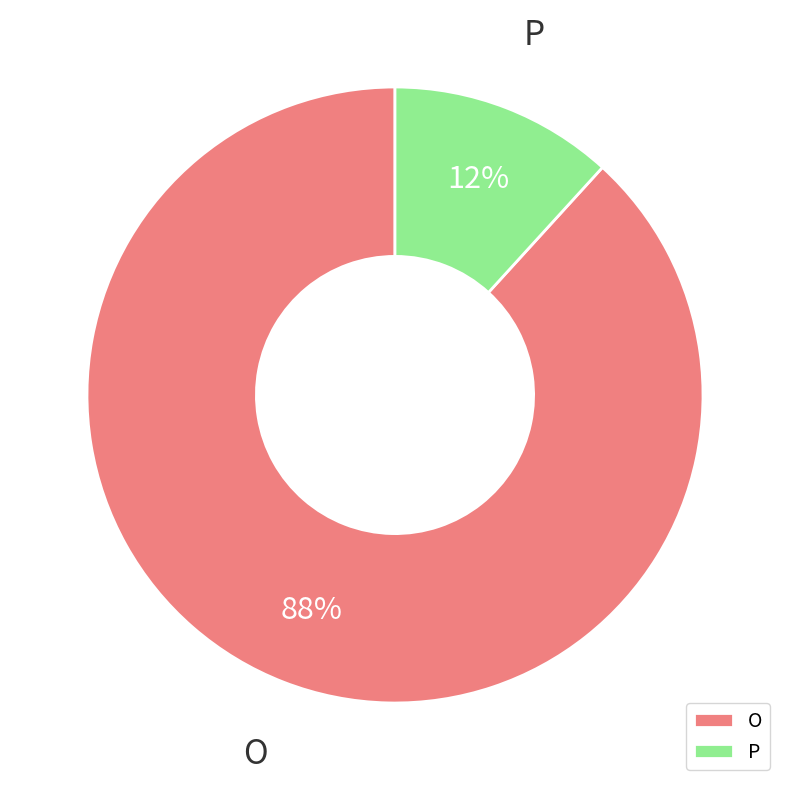

Is it true that P is 19% of the pie?

False